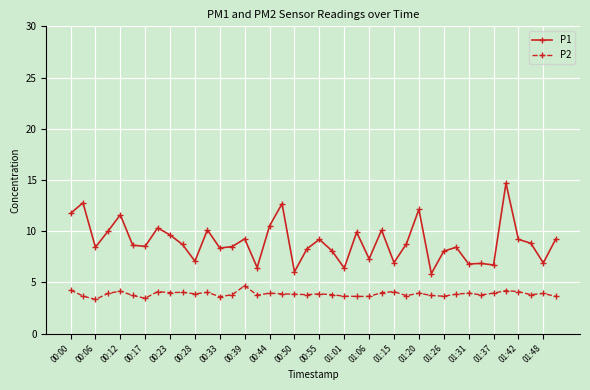

What is the minimum value shown in the chart?

3.3